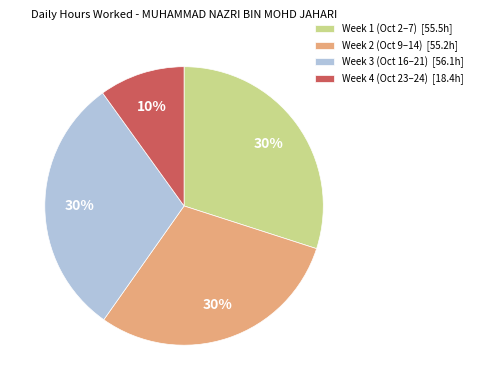

True or false: Week 2 (Oct 9–14) [55.2h] accounts for 30% of the total.

True